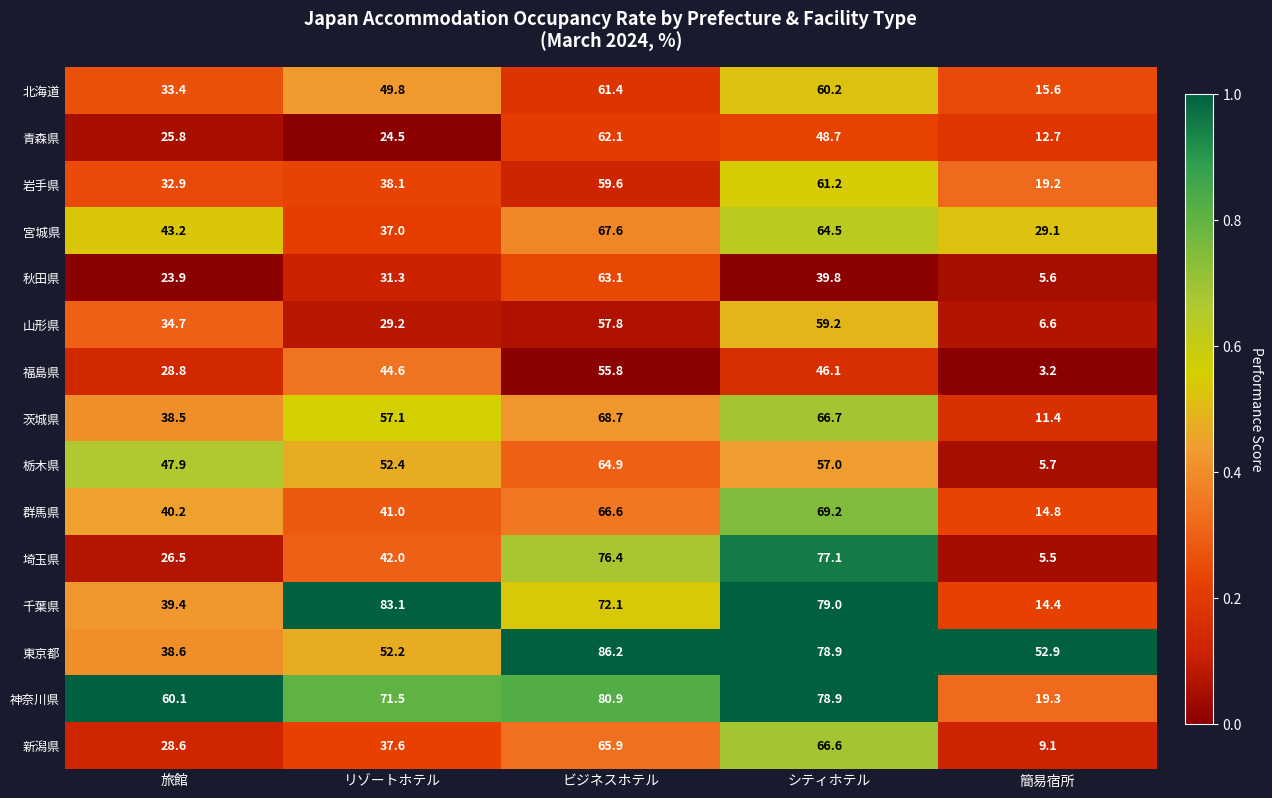

Which category has the highest value across all series?

ビジネスホテル